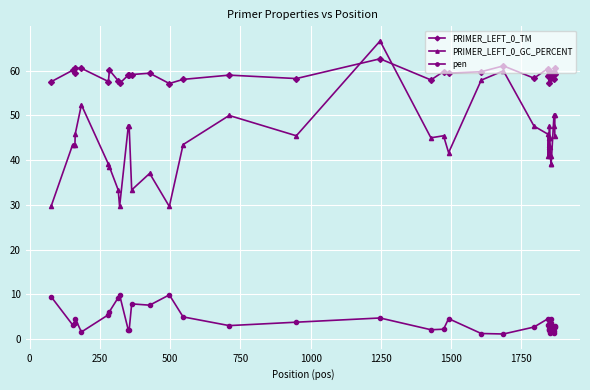

List the series in order of their overall mean, highest first.

PRIMER_LEFT_0_TM, PRIMER_LEFT_0_GC_PERCENT, pen